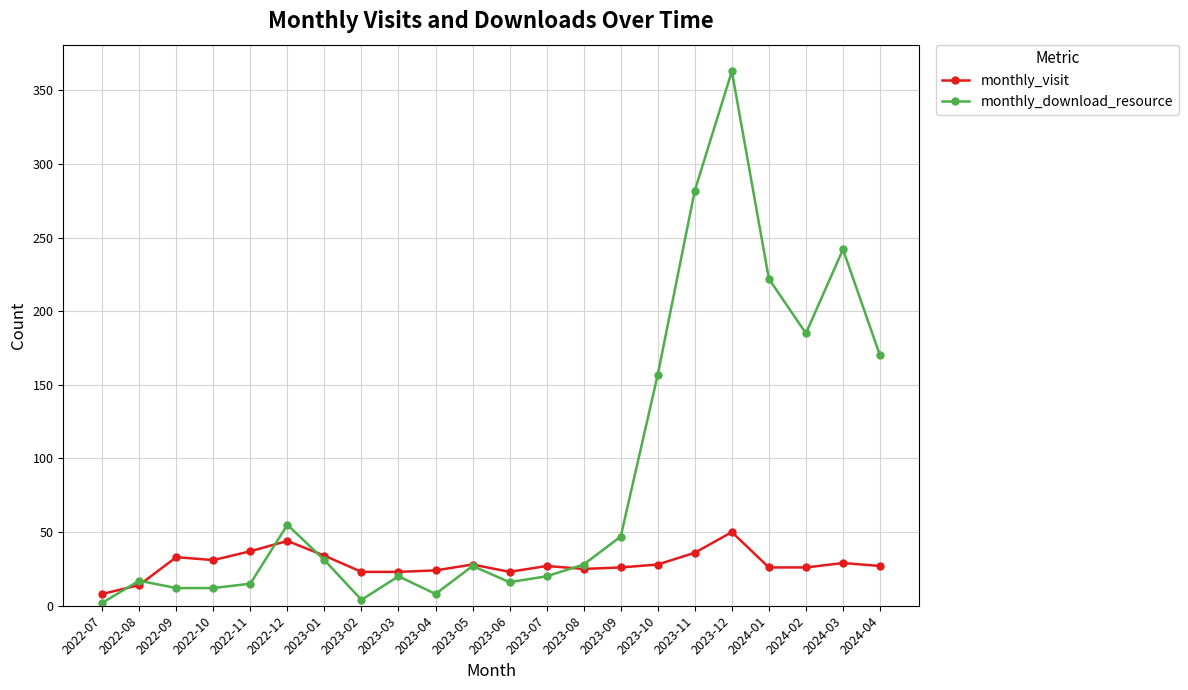

What is the greatest value displayed?

363